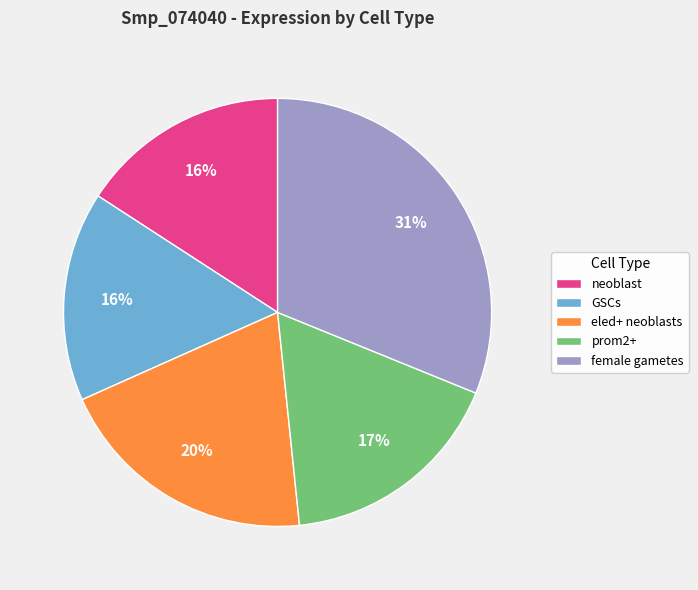

To the nearest percent, what is the average slice percentage?

20%